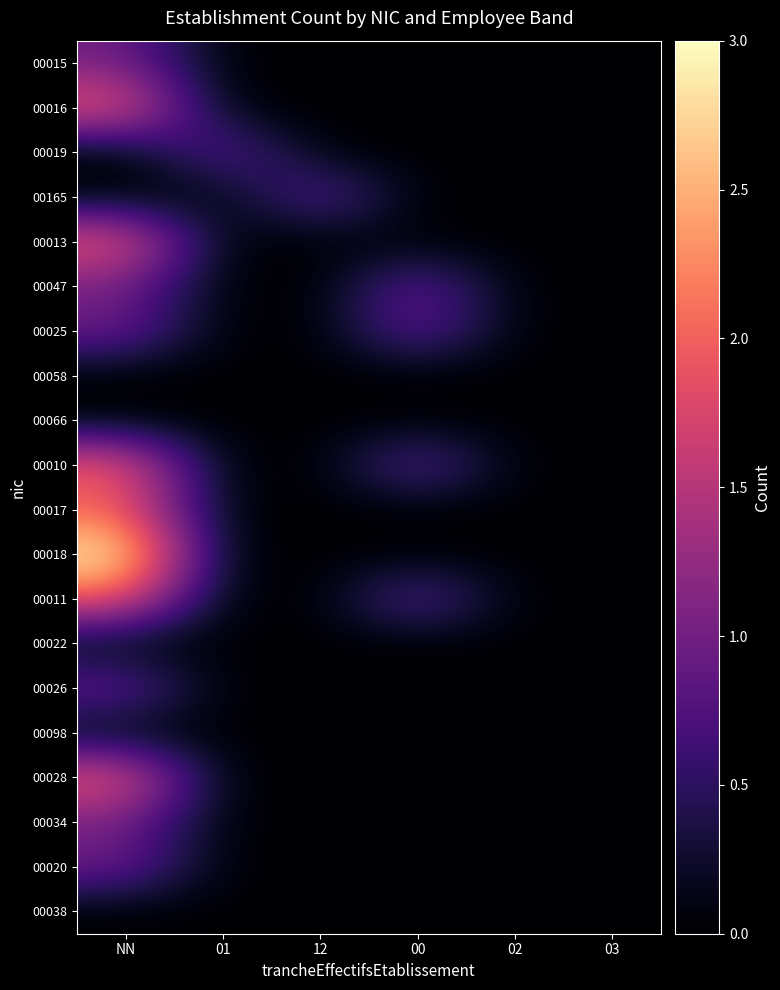

What is the total value across all series at 01?

1